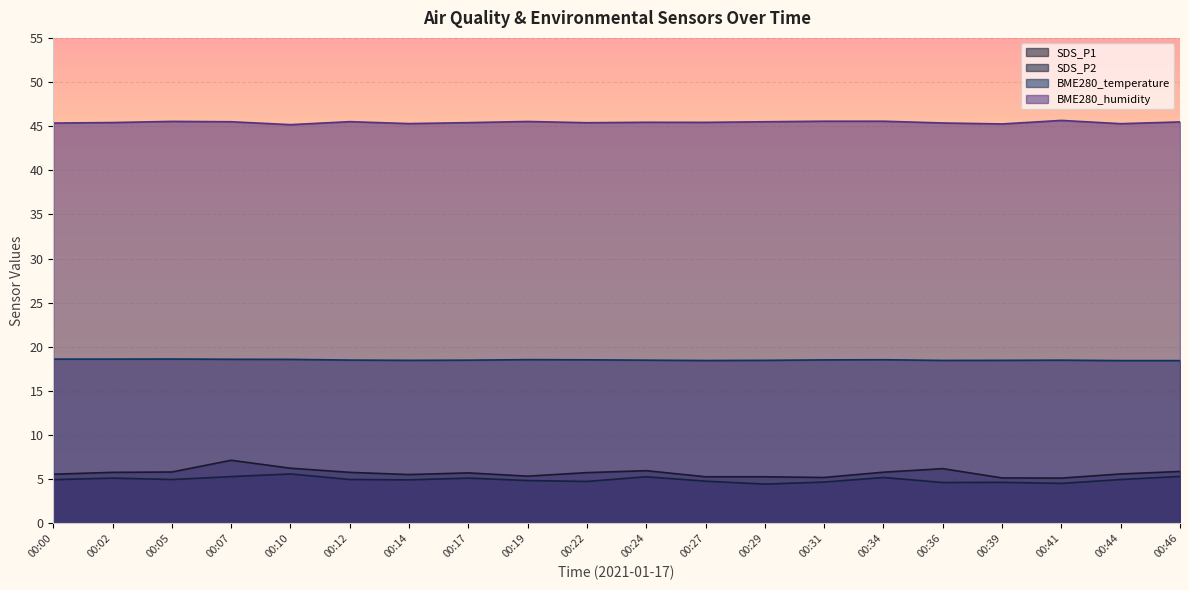

Reading left to right, what are all the values shown in this chart?

SDS_P1: 5.6	5.8	5.8	7.2	6.2	5.8	5.5	5.7	5.3	5.8	6.0	5.3	5.3	5.2	5.8	6.2	5.2	5.1	5.6	5.9
SDS_P2: 5.0	5.1	5.0	5.3	5.6	5.0	4.9	5.1	4.8	4.8	5.3	4.8	4.5	4.7	5.2	4.6	4.7	4.5	5.0	5.3
BME280_temperature: 18.6	18.6	18.6	18.6	18.6	18.5	18.5	18.5	18.6	18.5	18.5	18.4	18.5	18.5	18.5	18.5	18.5	18.5	18.4	18.4
BME280_humidity: 45.4	45.4	45.5	45.5	45.2	45.5	45.3	45.4	45.5	45.4	45.4	45.4	45.5	45.6	45.6	45.4	45.2	45.6	45.3	45.5